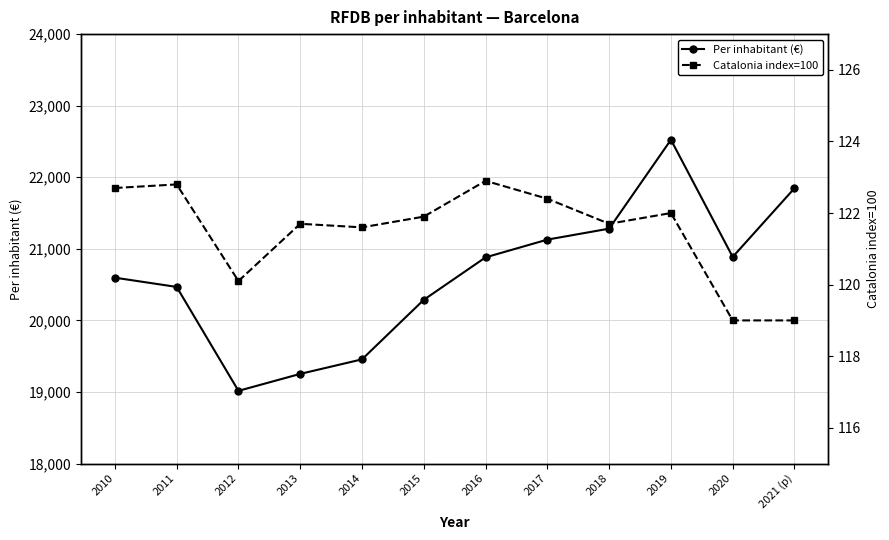

How many values in the Per inhabitant (€) series are below 20881?

6